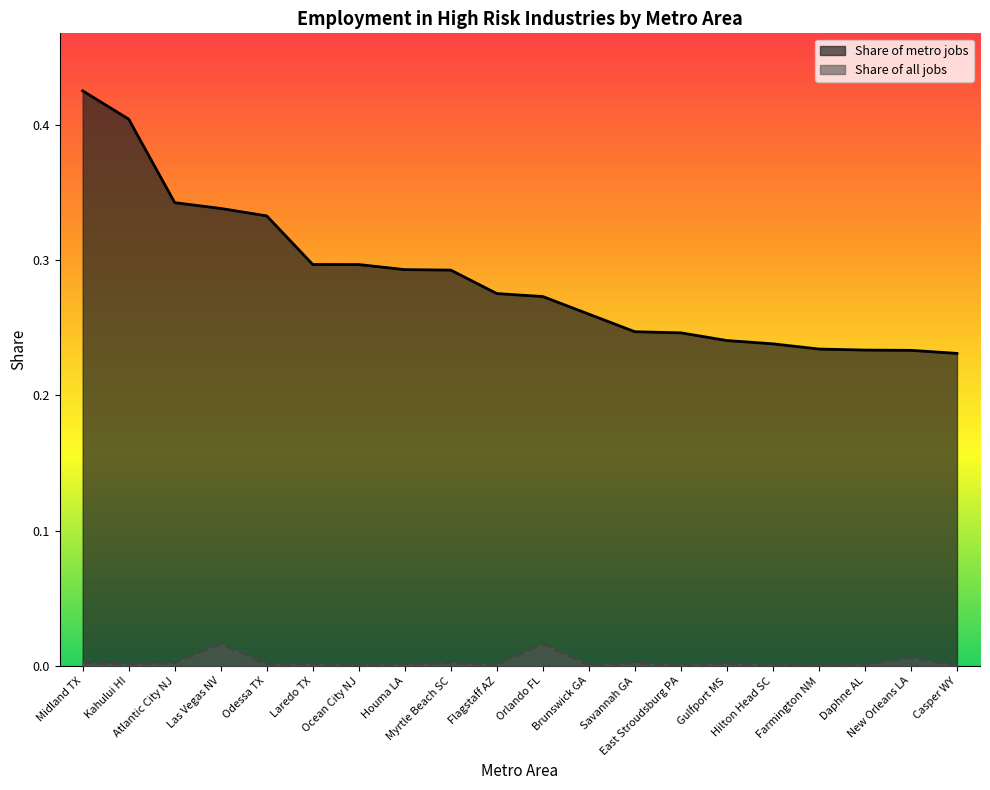

What are all the series names shown in the legend?

Share of metro jobs, Share of all jobs